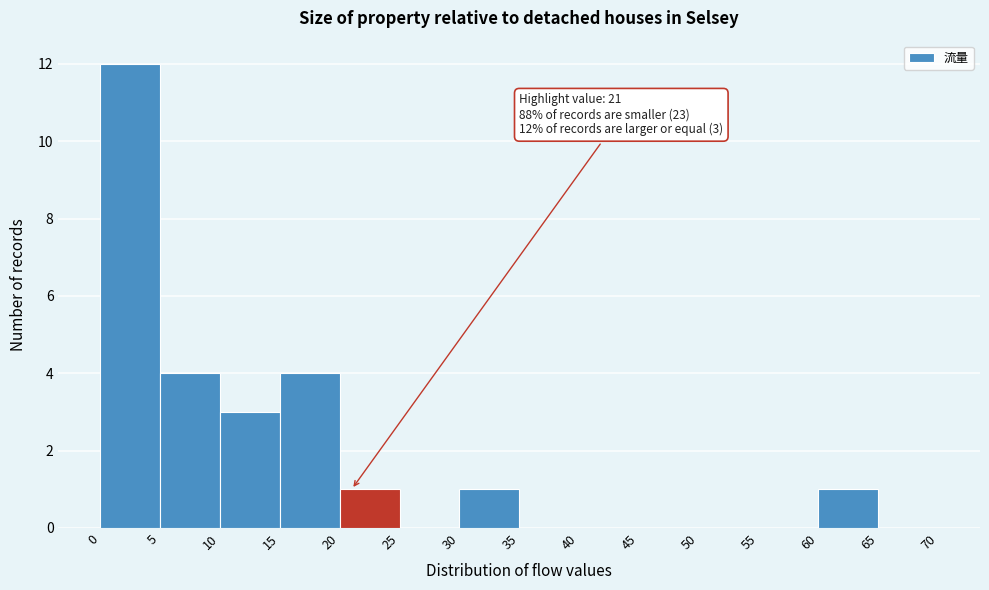

Which range on the x-axis has the tallest bar?

0 to 5